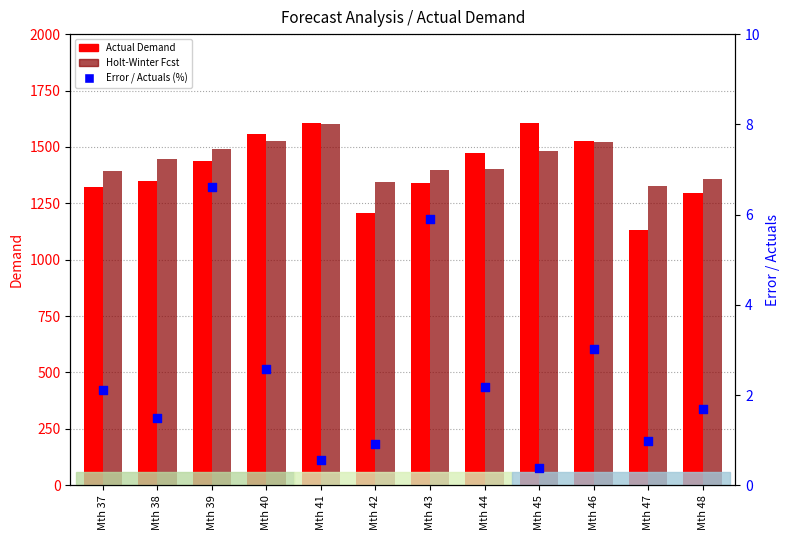

Which series has the largest Y range (max minus min)?

Actual Demand